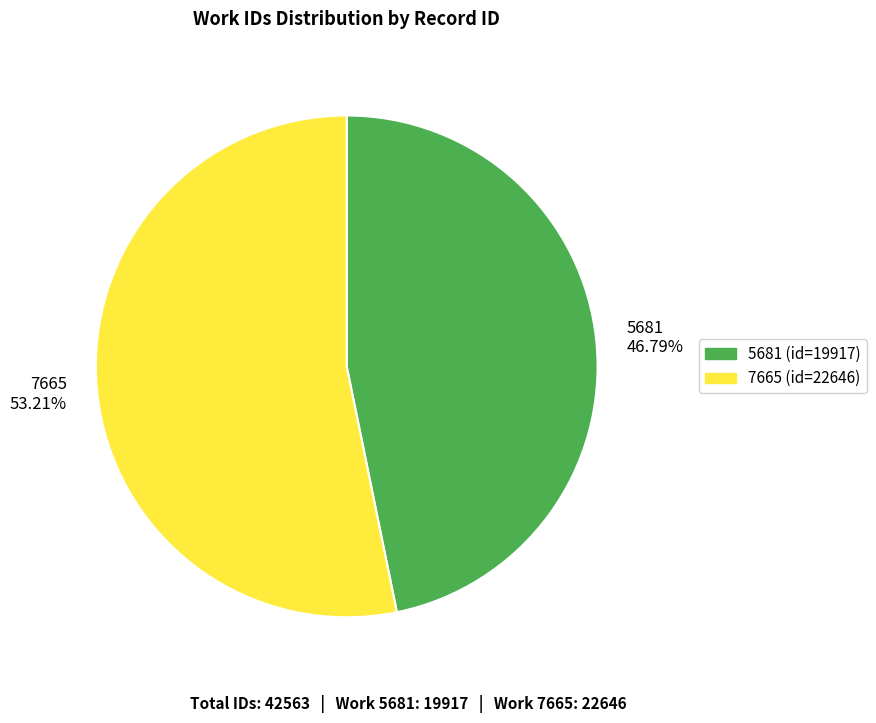

What percentage do 7665 and 5681 together represent?

100.0%